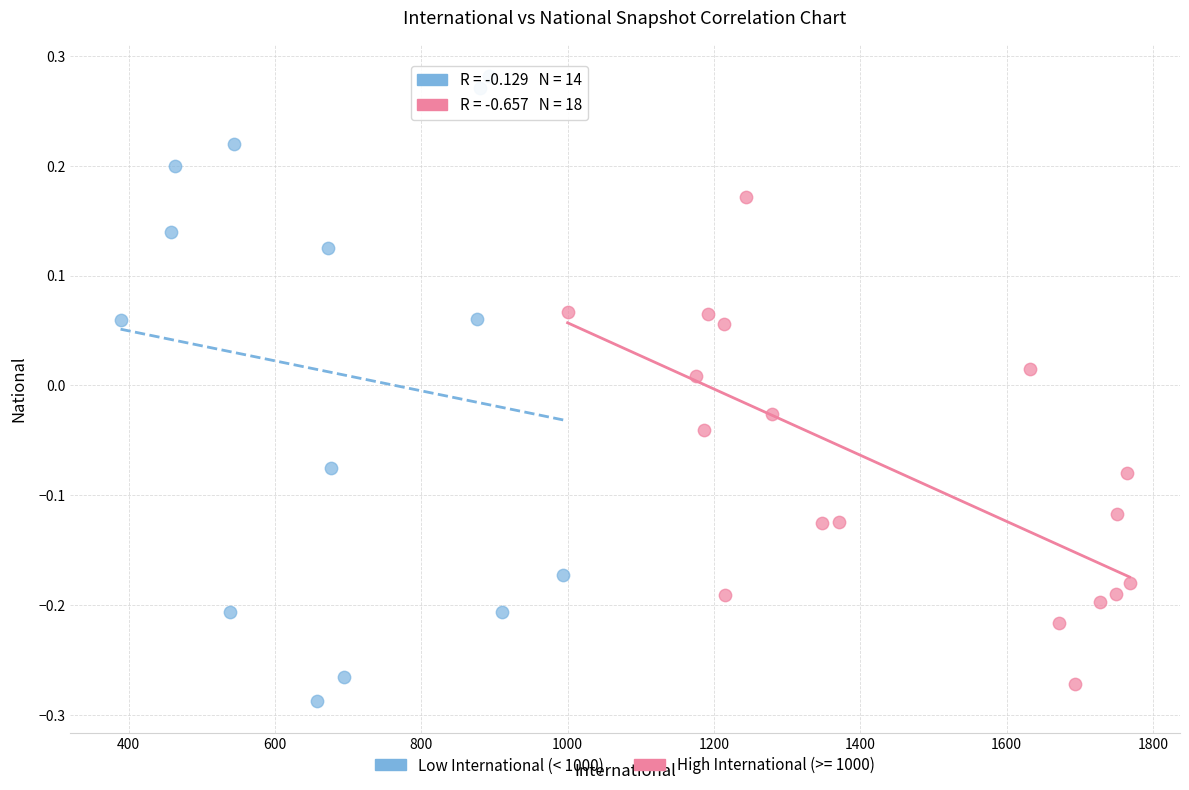

Which series has the widest spread of Y values?

Low International (< 1000)